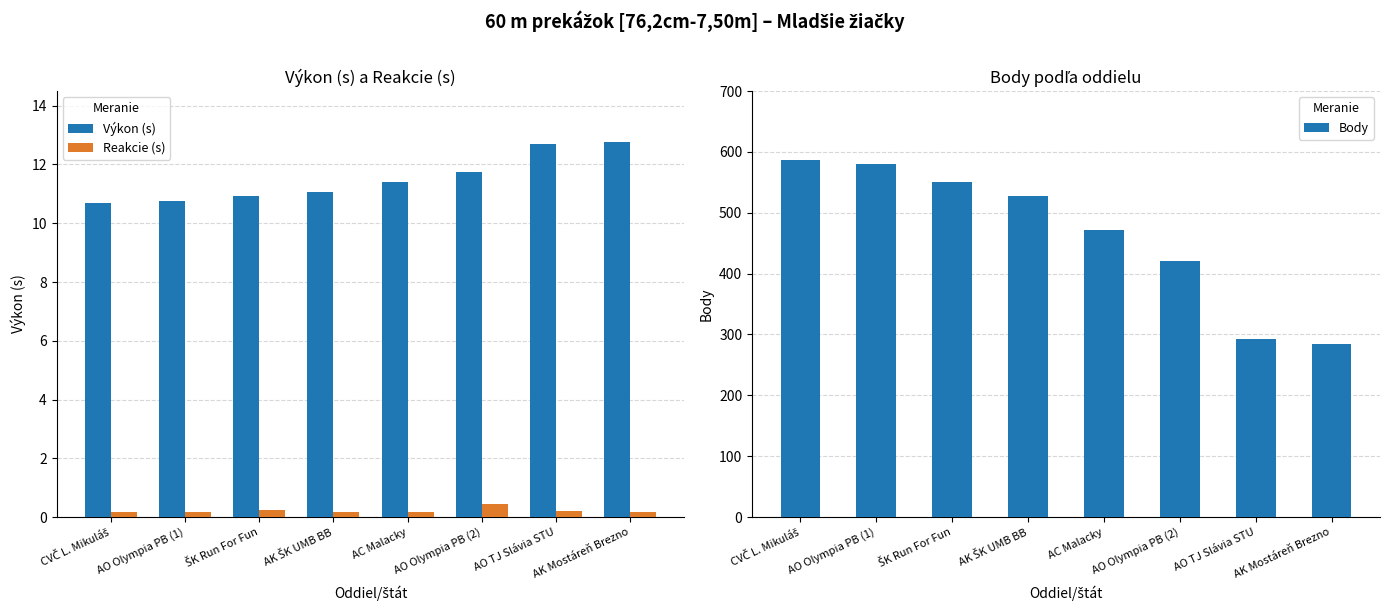

Reading left to right, what are all the values shown in this chart?

Výkon (s): 10.7	10.7	10.9	11.1	11.4	11.8	12.7	12.8
Reakcie (s): 0.2	0.2	0.2	0.2	0.2	0.4	0.2	0.2
Body: 587.0	580.0	550.0	528.0	471.0	420.0	292.0	285.0